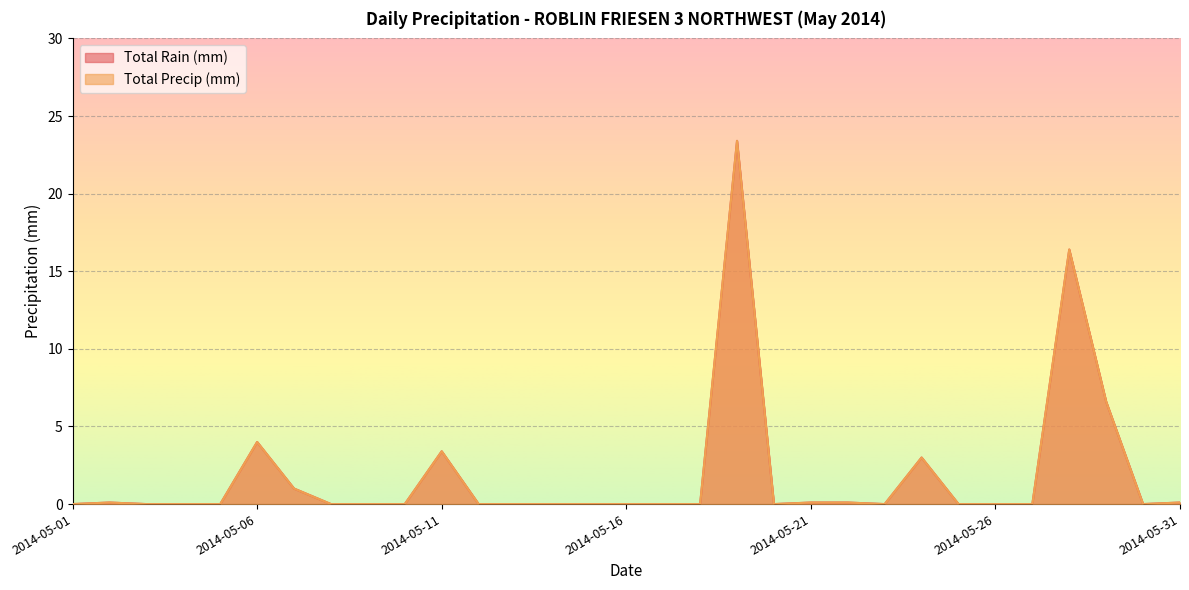

What is the difference between the maximum and minimum values in the Total Rain (mm) series?

23.4